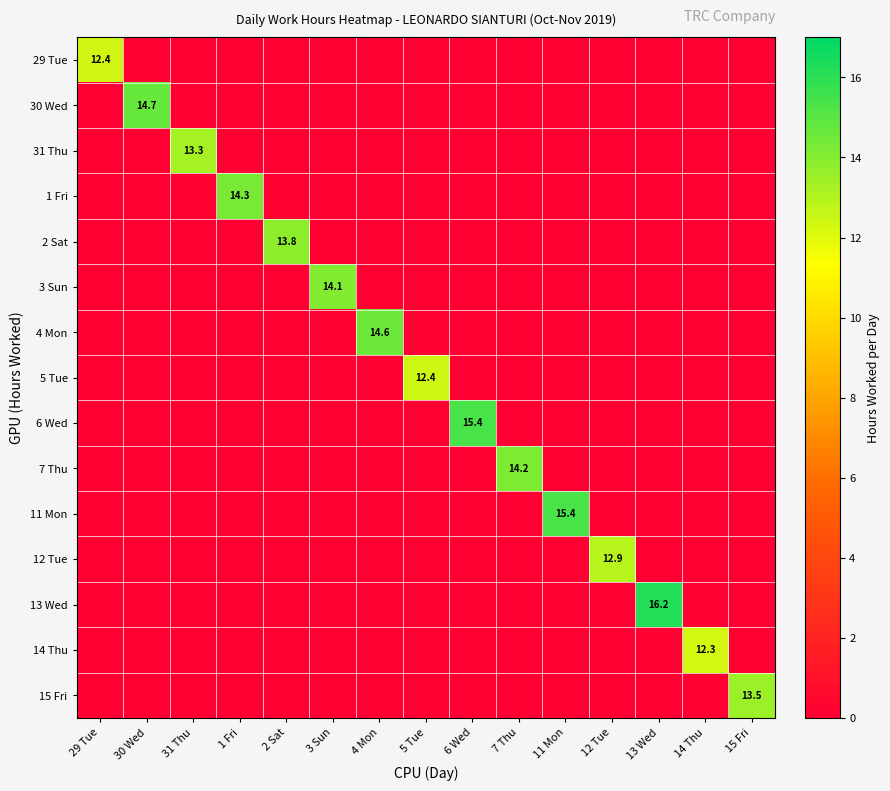

Is it true that 3 Sun equals 5.0 at 3 Sun?

False